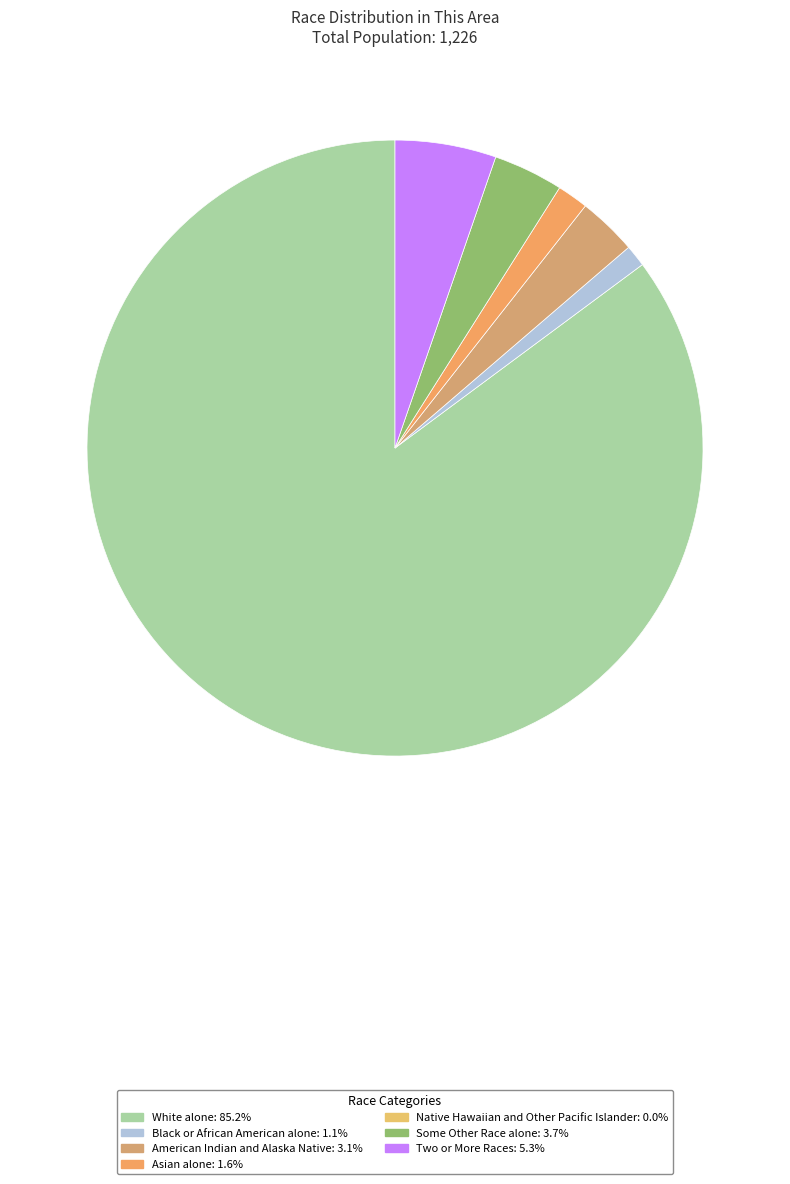

How many segments does this pie chart have?

6